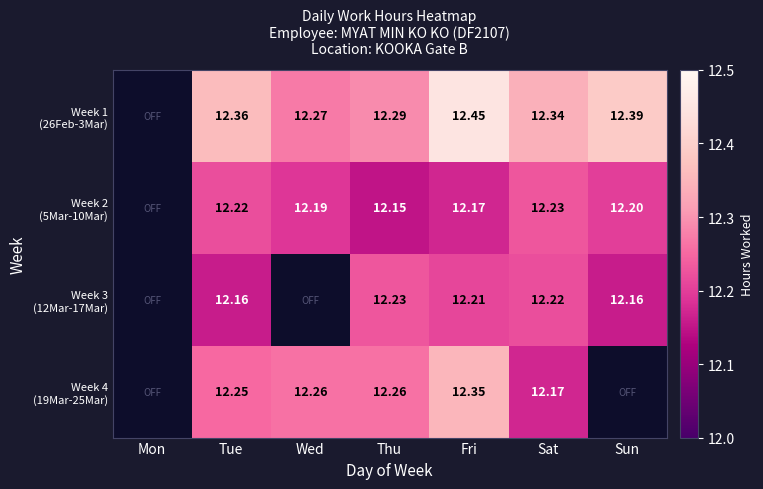

How many positive values does the Week 3 (12Mar-17Mar) series have?

5